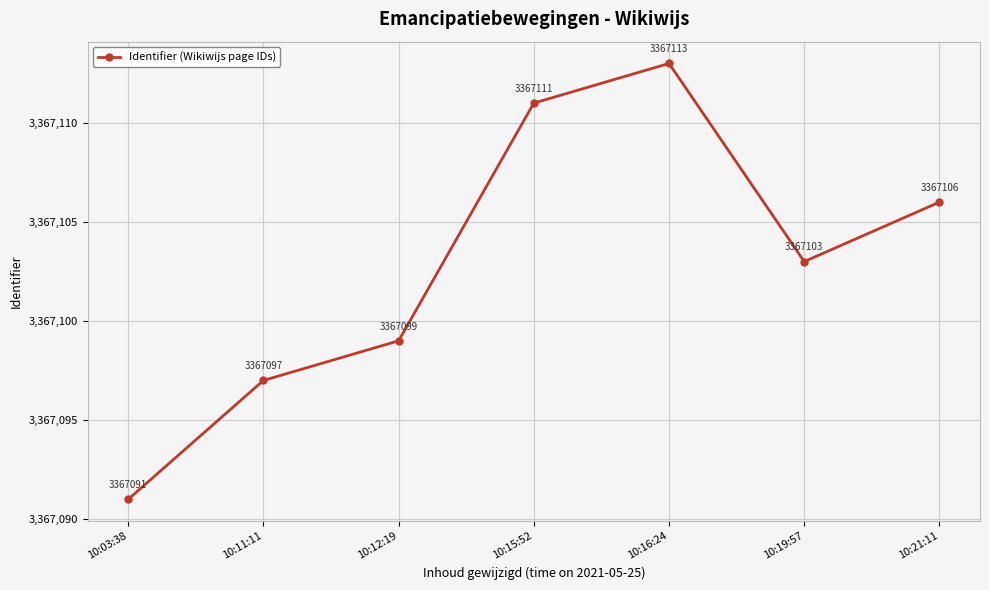

What is the average value?

3367103